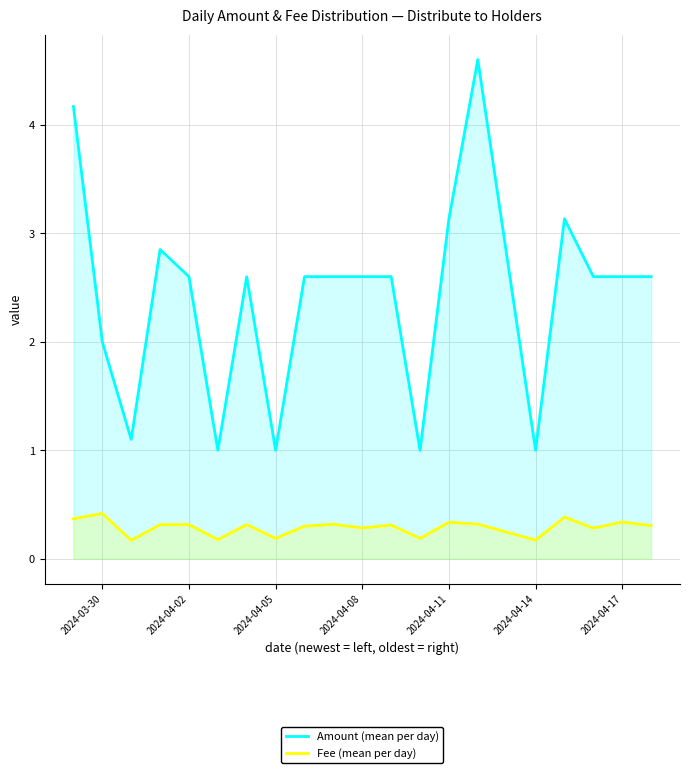

Reading right to left, list all the values displayed in this chart.

Amount (mean per day): 2.6	2.6	2.6	3.1	1.0	4.6	3.1	1.0	2.6	2.6	2.6	2.6	1.0	2.6	1.0	2.6	2.9	1.1	2.0	4.2
Fee (mean per day): 0.3	0.3	0.3	0.4	0.2	0.3	0.3	0.2	0.3	0.3	0.3	0.3	0.2	0.3	0.2	0.3	0.3	0.2	0.4	0.4